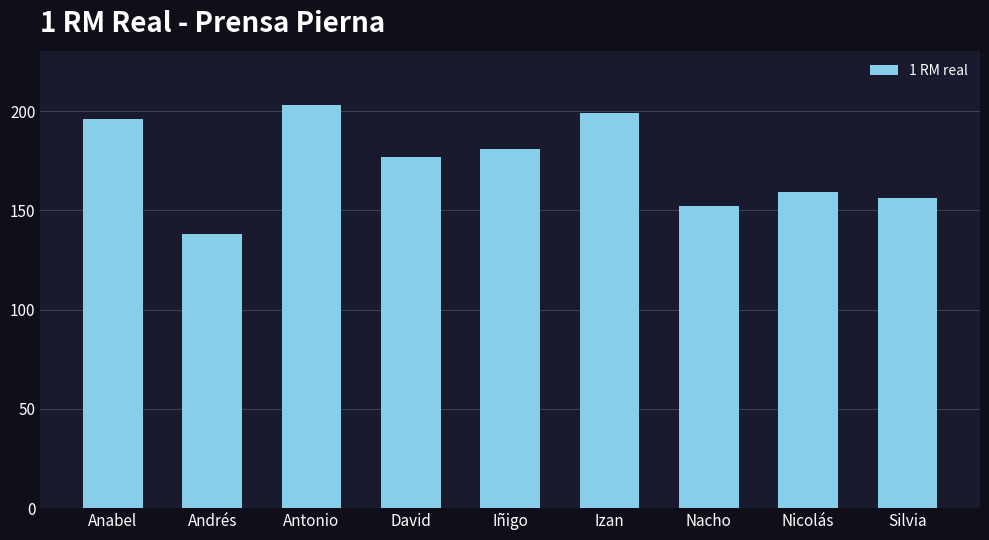

What is the ratio of the value at Nacho to the value at Nicolás?

1.0